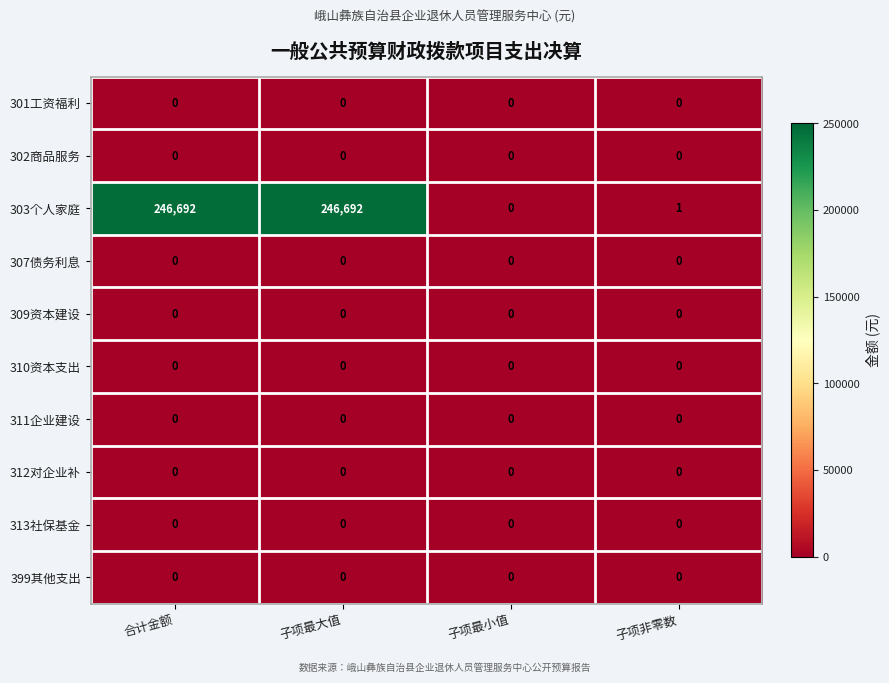

What is the total value across all series at 合计金额?

246692